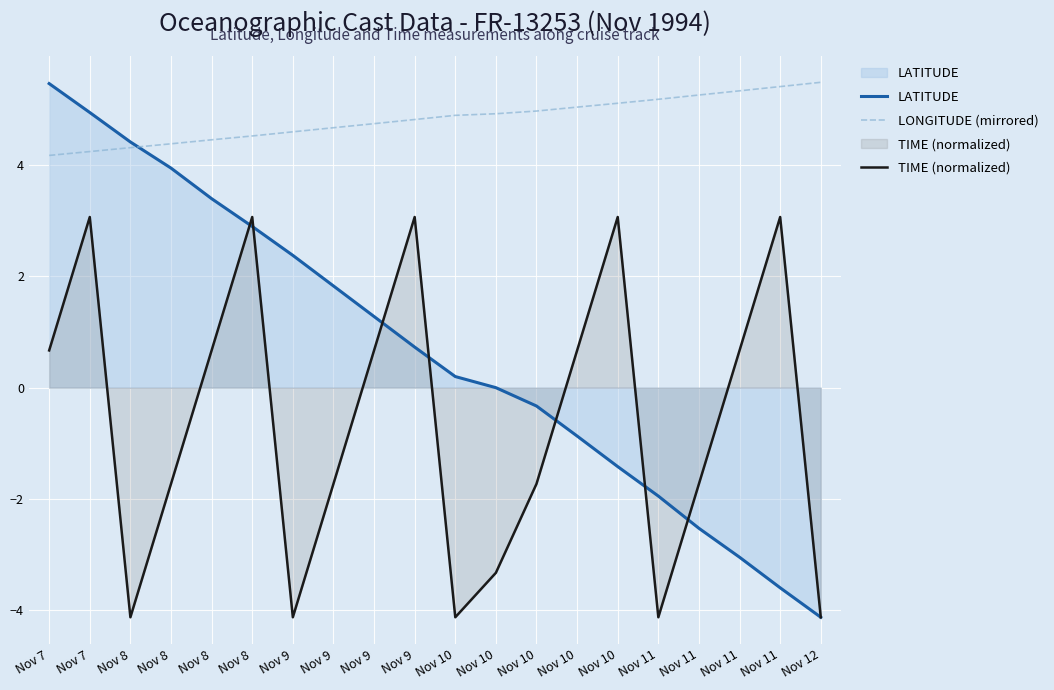

The LONGITUDE (mirrored) series shows 1.8 at Nov 9. True or false?

False